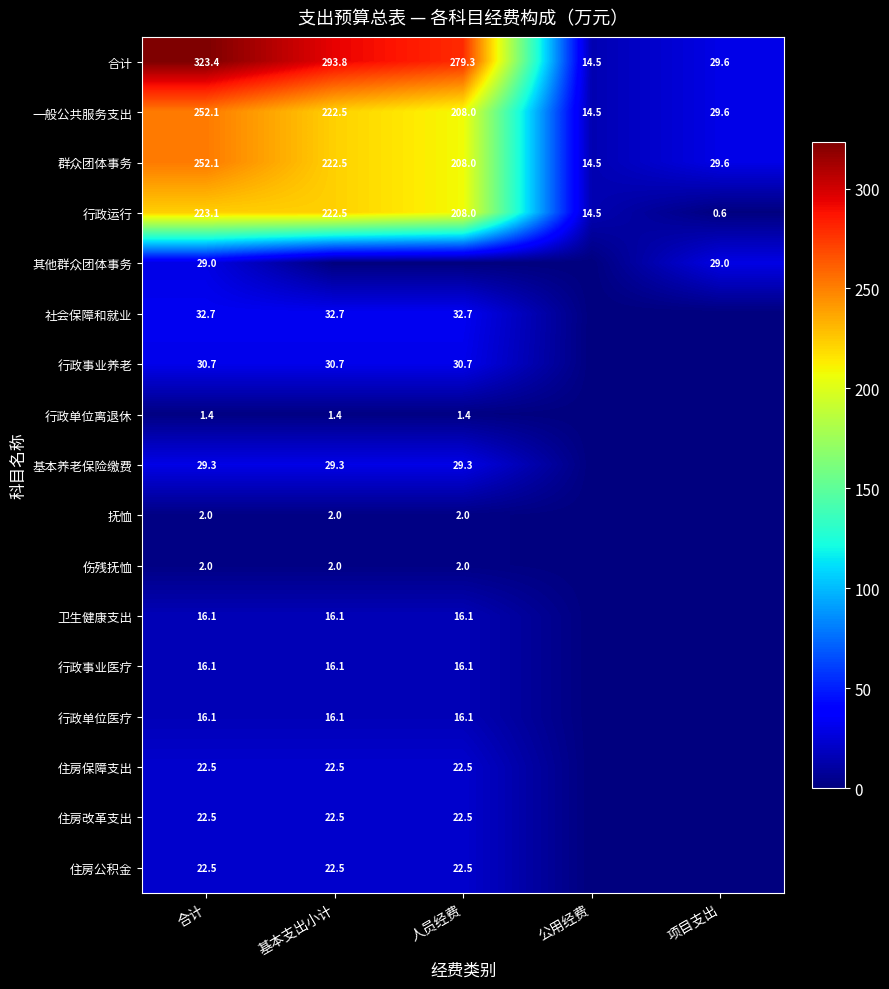

The value of 住房改革支出 at 人员经费 is 22.5. True or false?

True